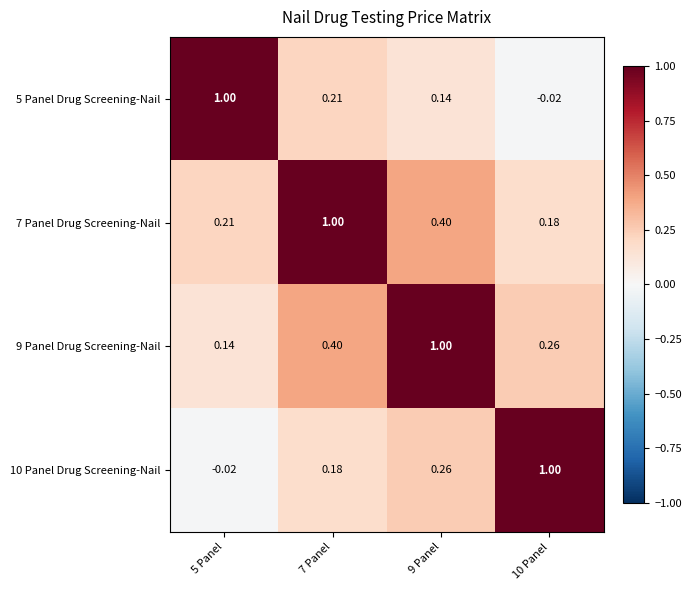

Is the value of 9 Panel Drug Screening-Nail at 7 Panel greater than the value of 5 Panel Drug Screening-Nail at 7 Panel?

Yes